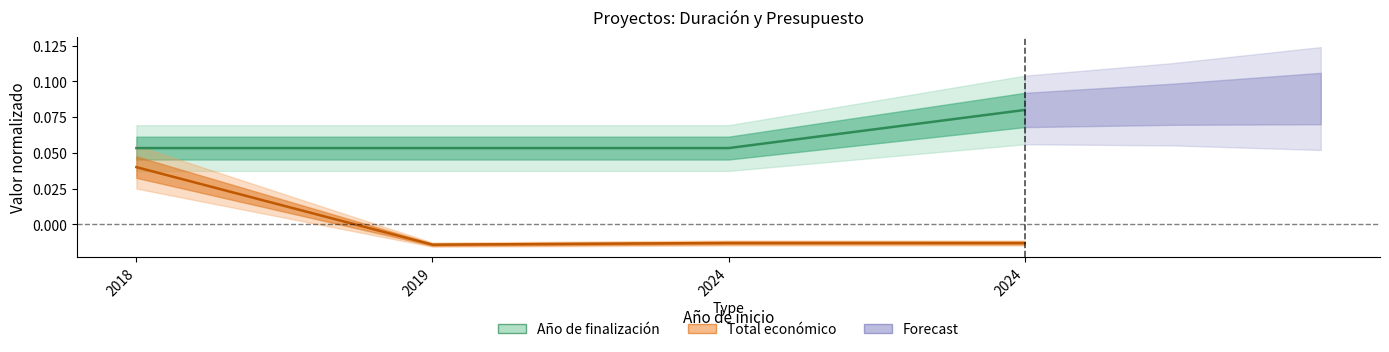

List the labels in order of value, smallest first.

2019, 2024, 2024, 2018